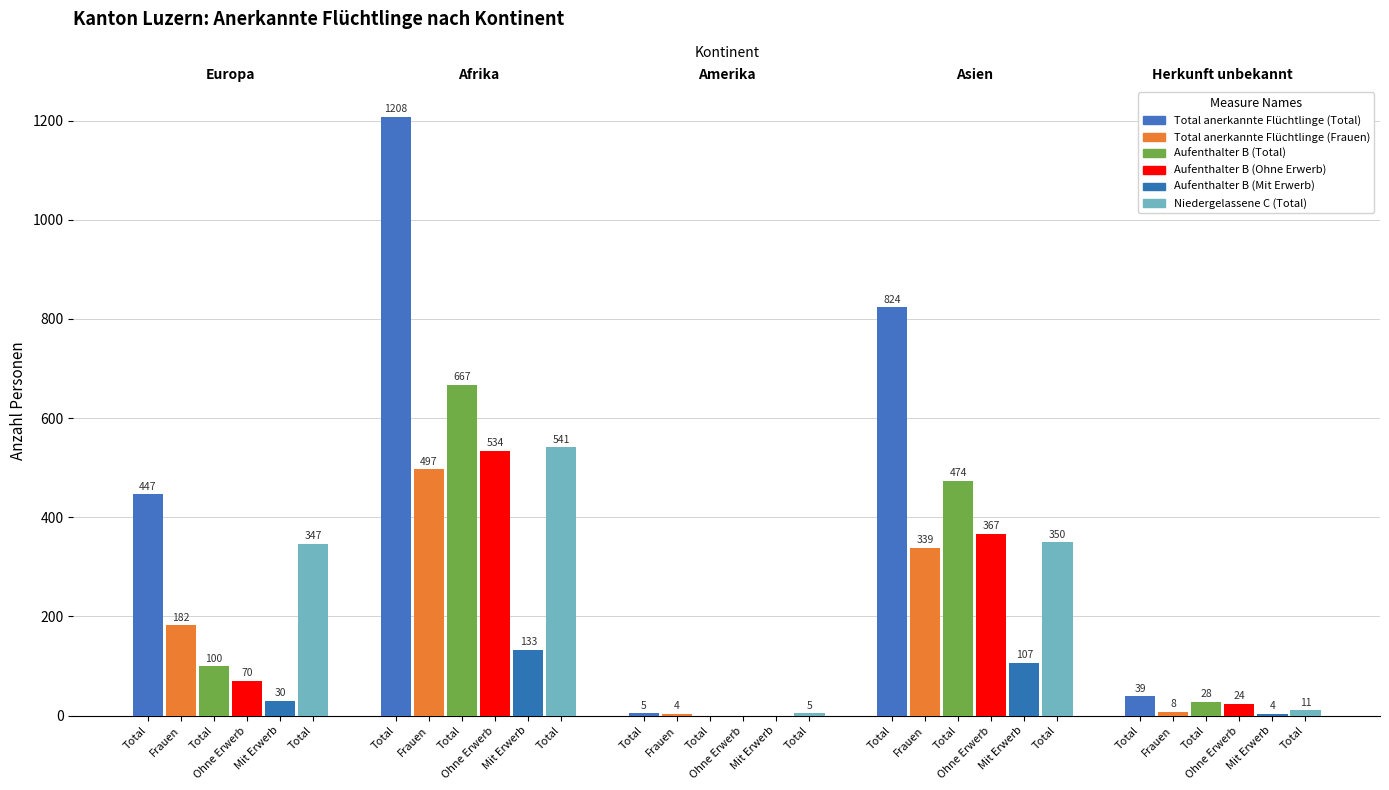

Rank the series by their maximum value, from highest to lowest.

Total anerkannte Flüchtlinge (Total), Aufenthalter B (Total), Niedergelassene C (Total), Aufenthalter B (Ohne Erwerb), Total anerkannte Flüchtlinge (Frauen), Aufenthalter B (Mit Erwerb)